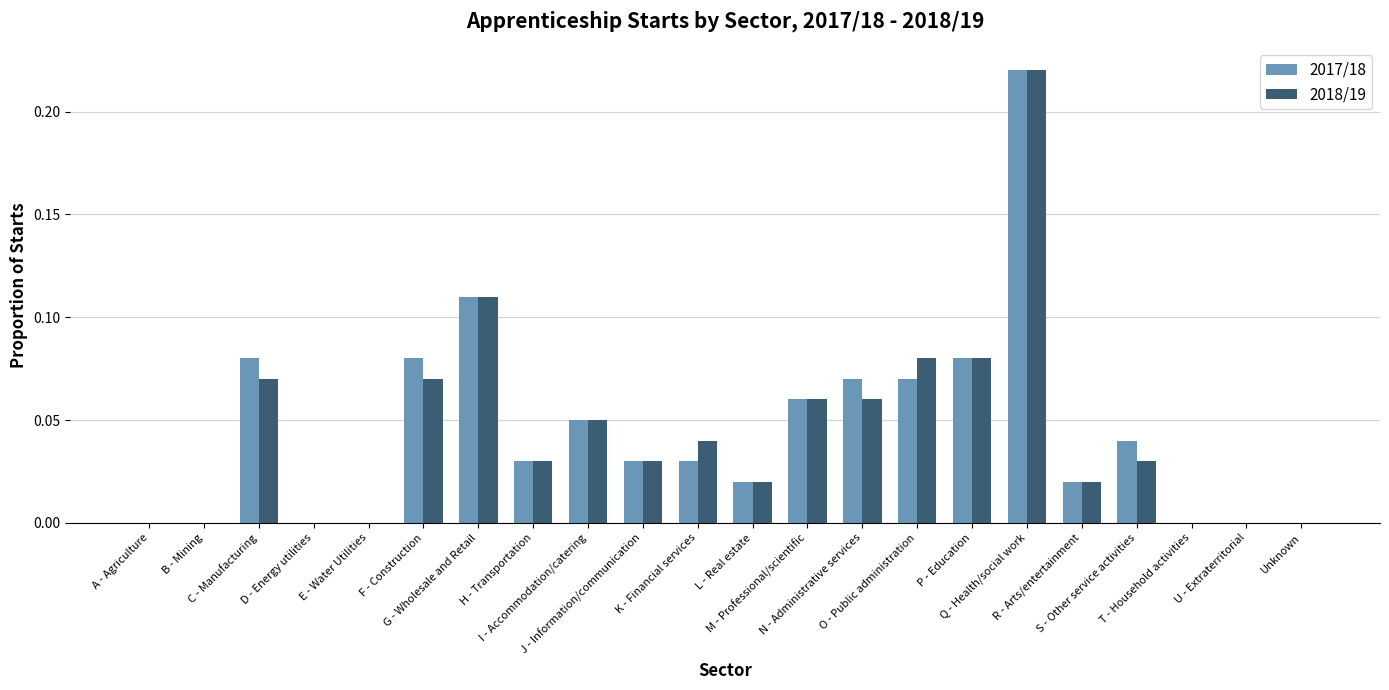

What is the sum of all 2018/19 values?

1.0